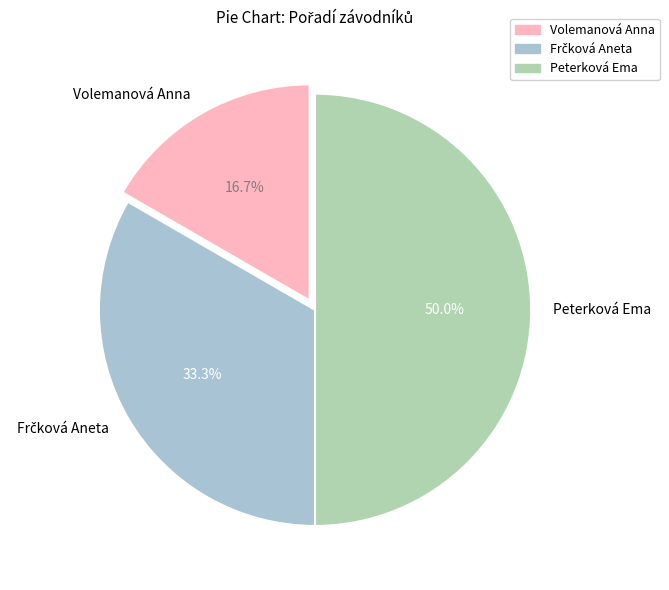

Is Volemanová Anna the majority of the pie?

No